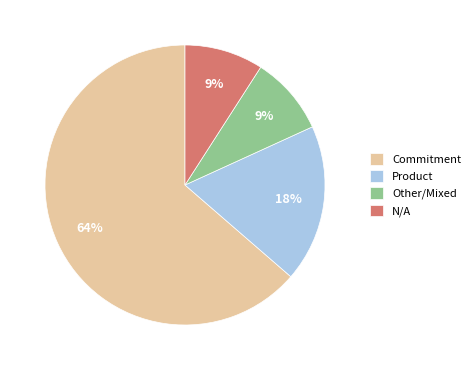

To the nearest percent, what portion does N/A represent?

9%